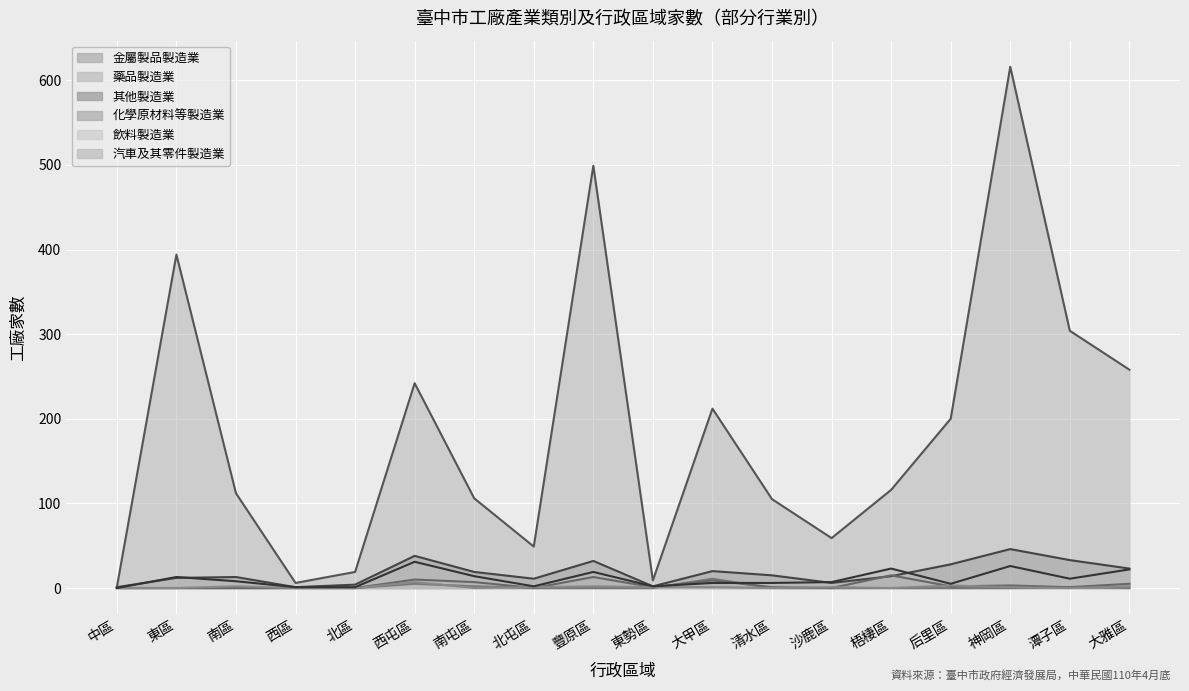

What is the sum of all 藥品製造業 values?

19